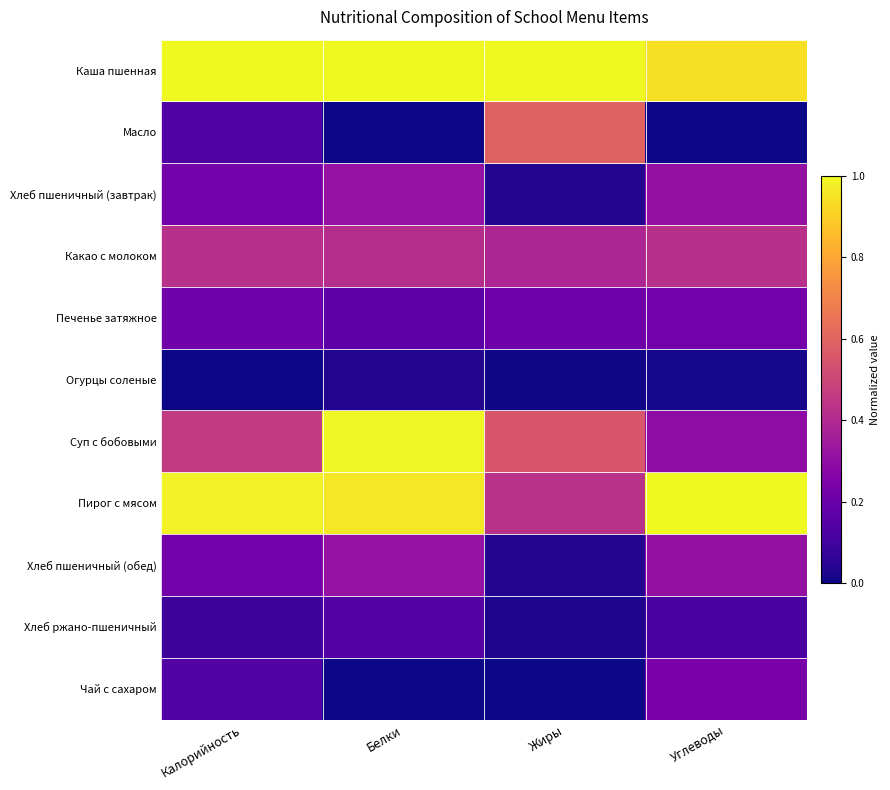

Which series changed the most between Калорийность and Углеводы?

Суп с бобовыми